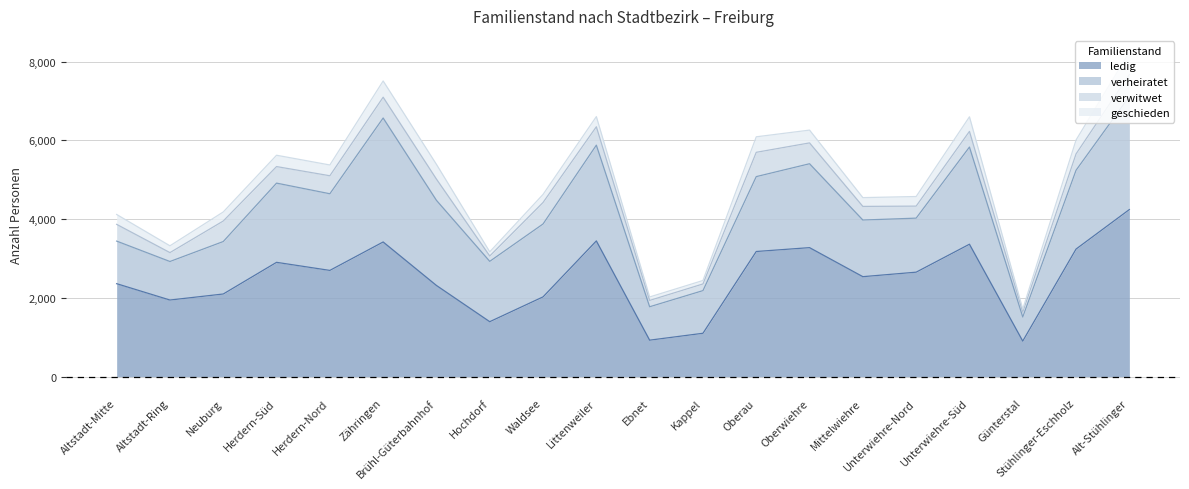

At which category does geschieden reach its first local peak?

Herdern-Süd